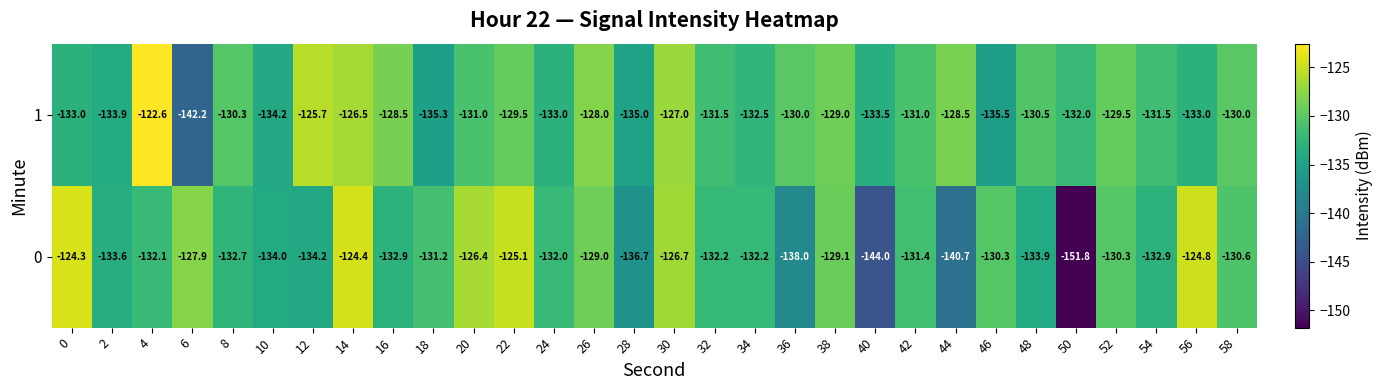

Is it true that 0 equals -28.1 at 14?

False